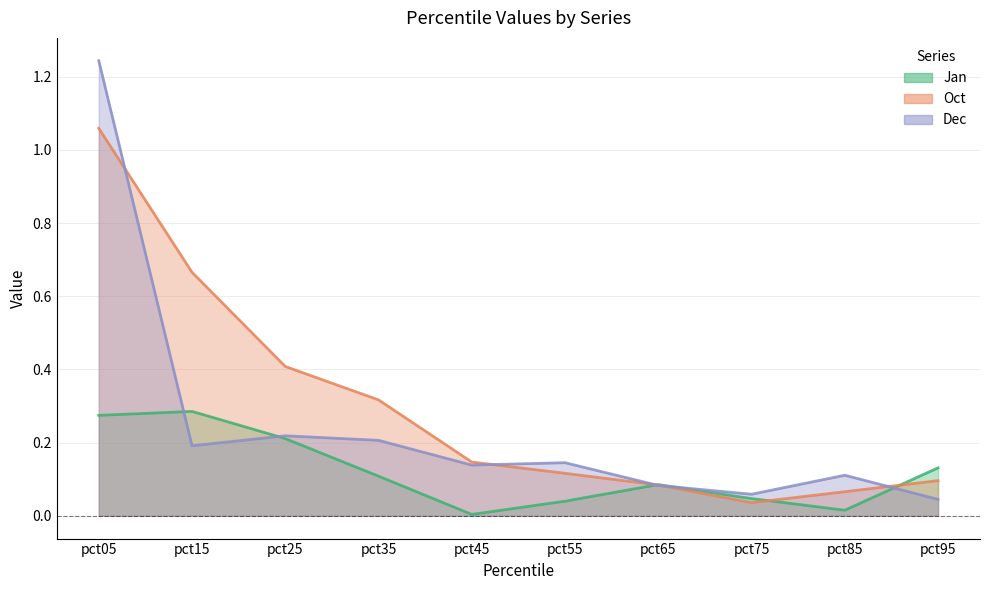

Rank the categories by Oct value from highest to lowest.

pct05, pct15, pct25, pct35, pct45, pct55, pct95, pct65, pct85, pct75